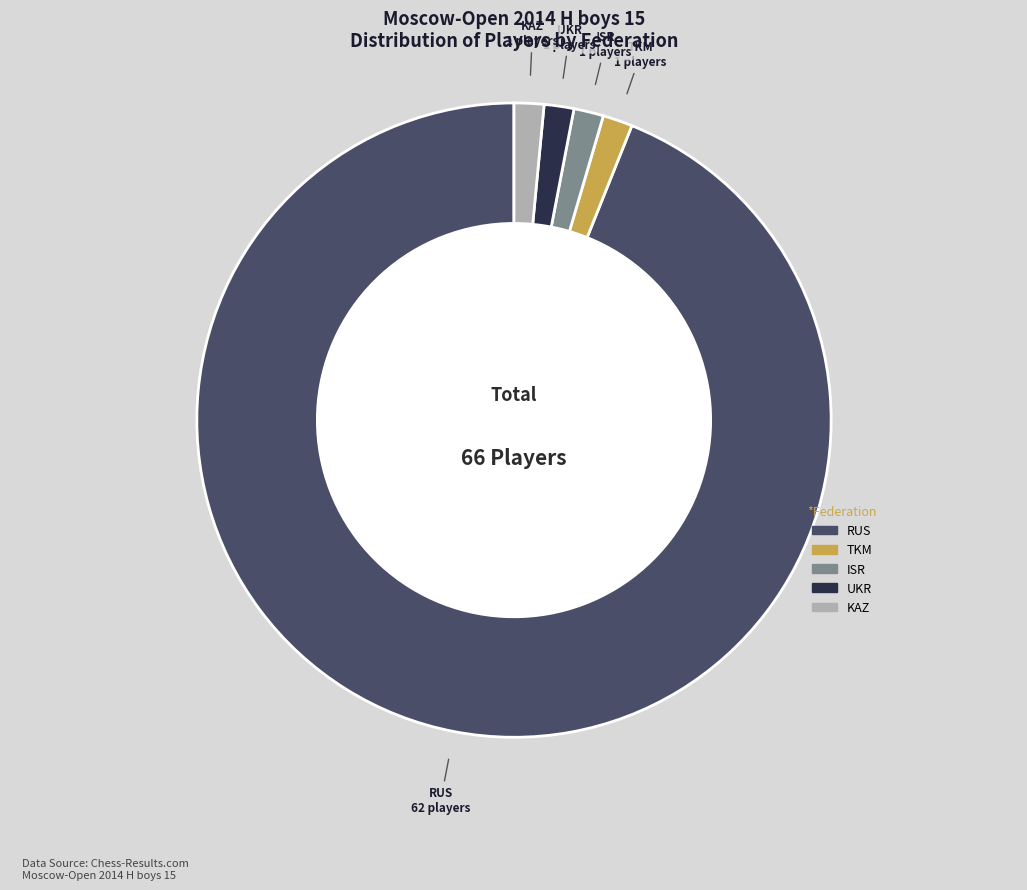

What is the ratio of the value at KAZ to the value at TKM?

1.0